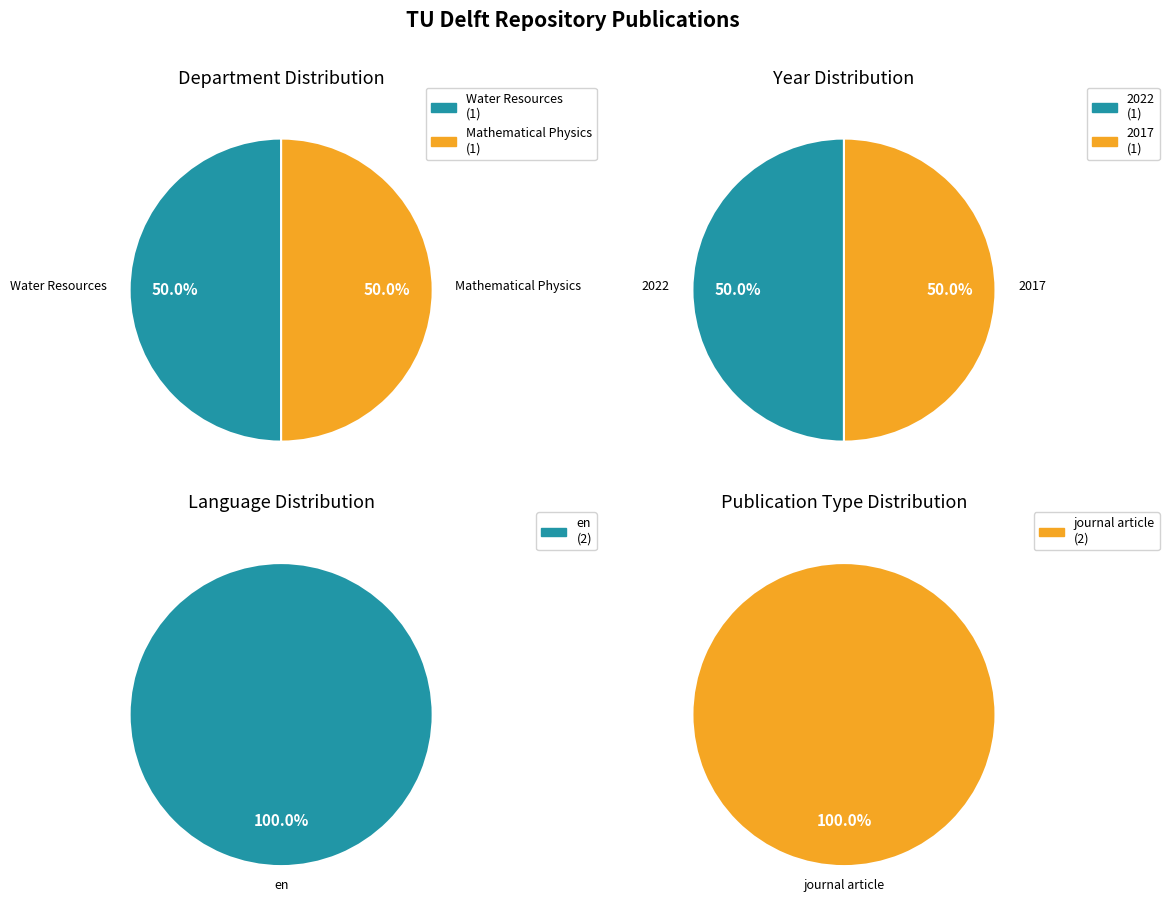

To the nearest percent, what percentage of the pie is 2022?

50%